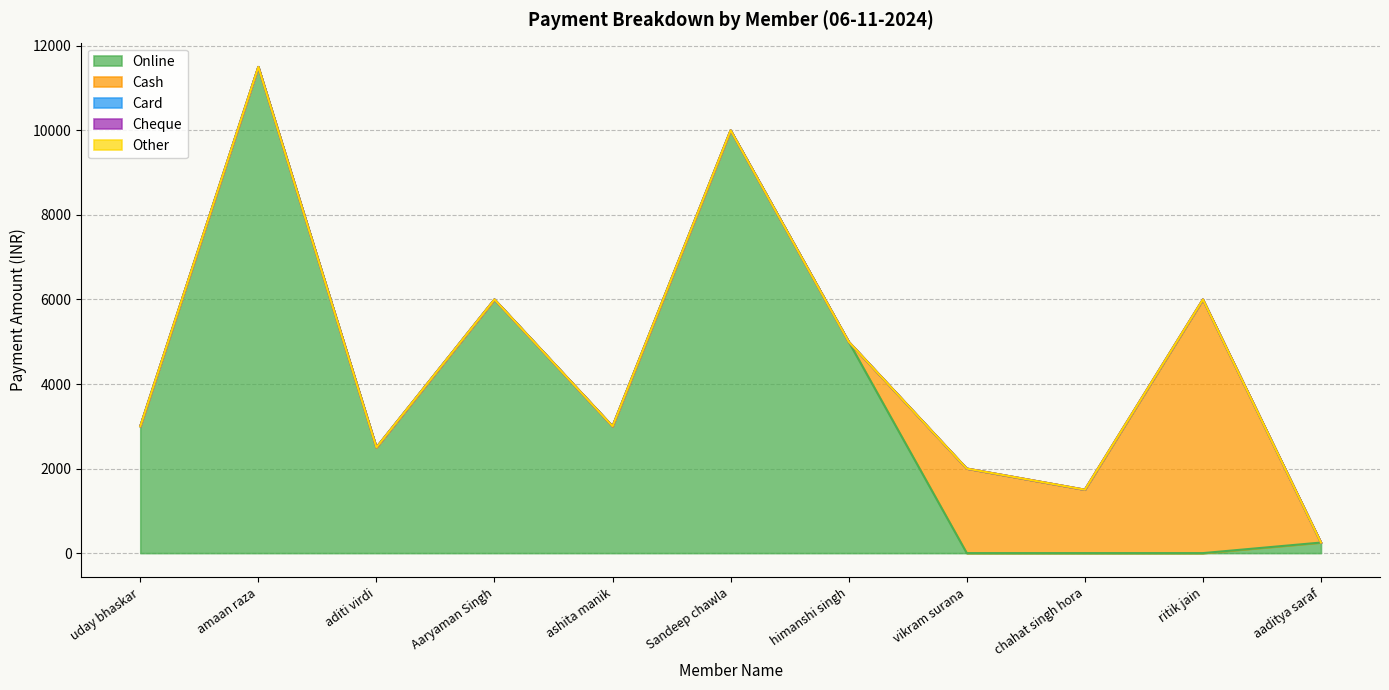

Which series changed the most between aditi virdi and vikram surana?

Online